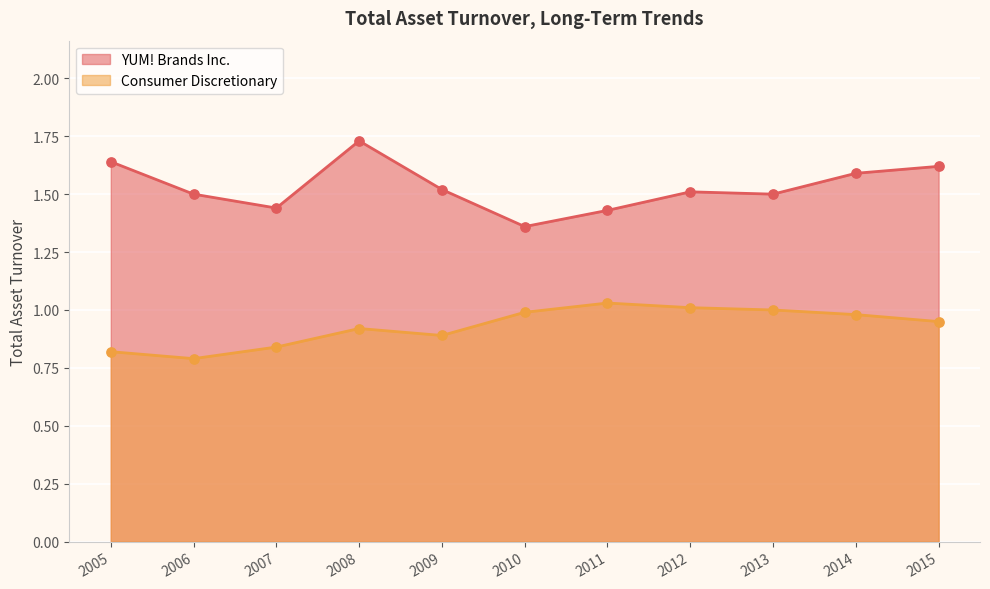

What are all the series names shown in the legend?

YUM! Brands Inc., Consumer Discretionary